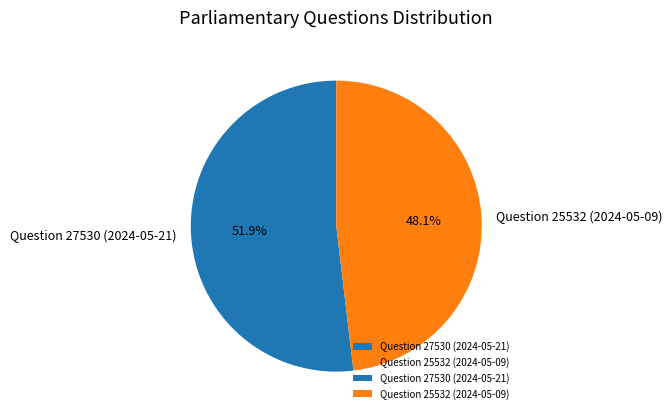

What is the smallest slice in the pie chart?

Question 25532 (2024-05-09)